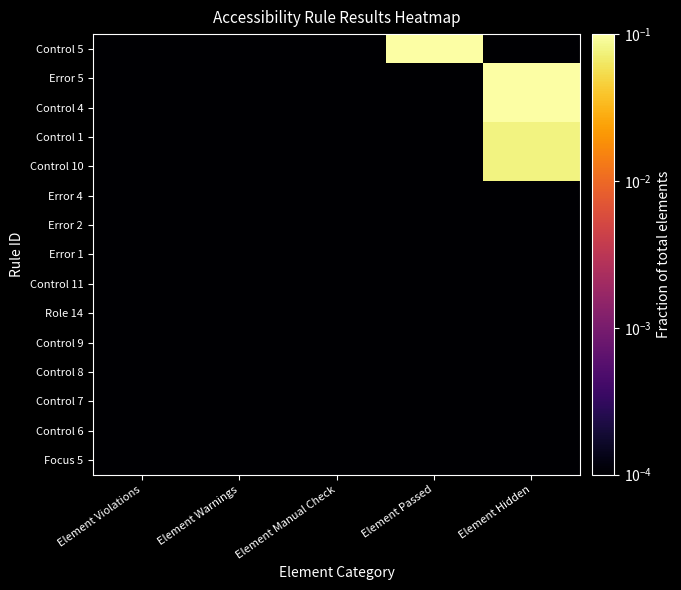

What is the total value across all series at Element Hidden?

0.7